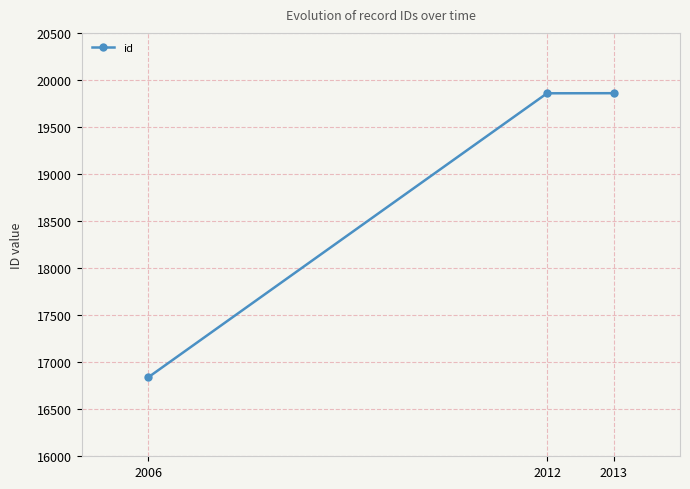

What is the difference between the maximum and second lowest values?

1